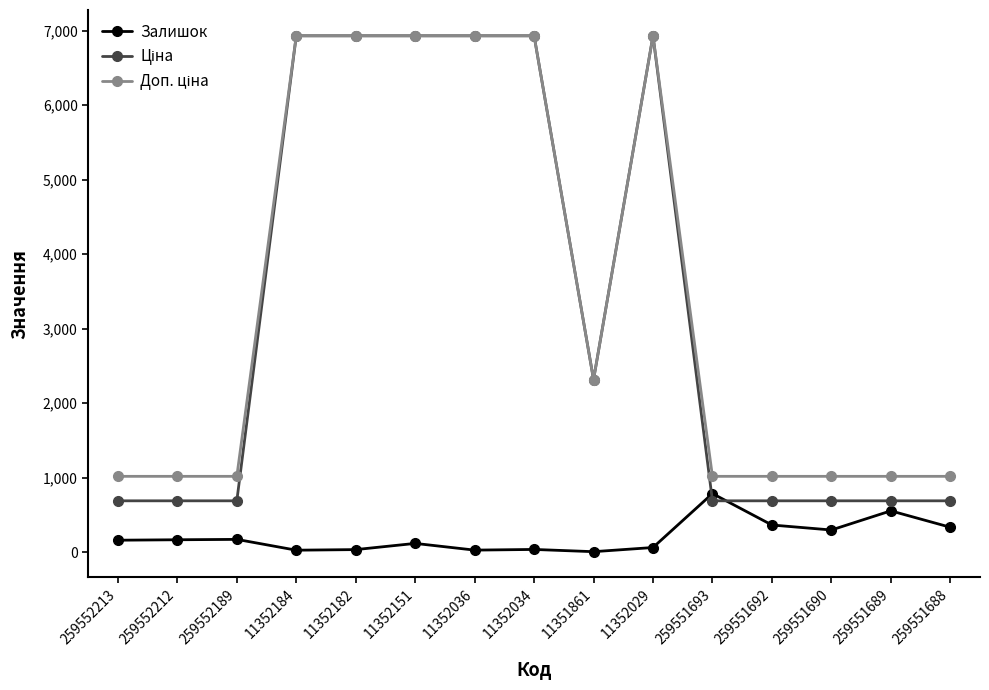

What is the difference between the second highest and second lowest values in the Залишок series?

528.0